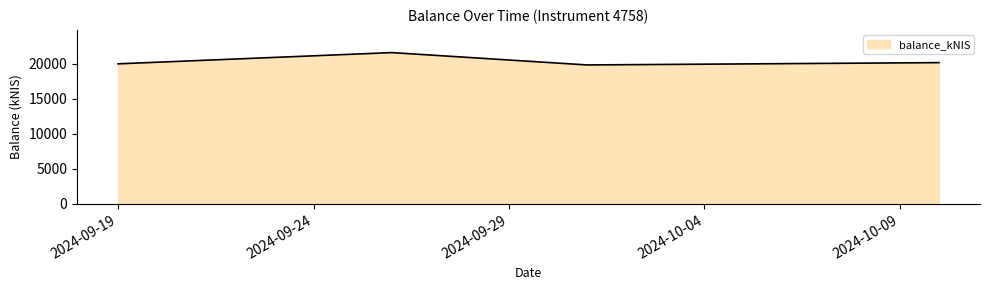

What is the average value?

20372.2